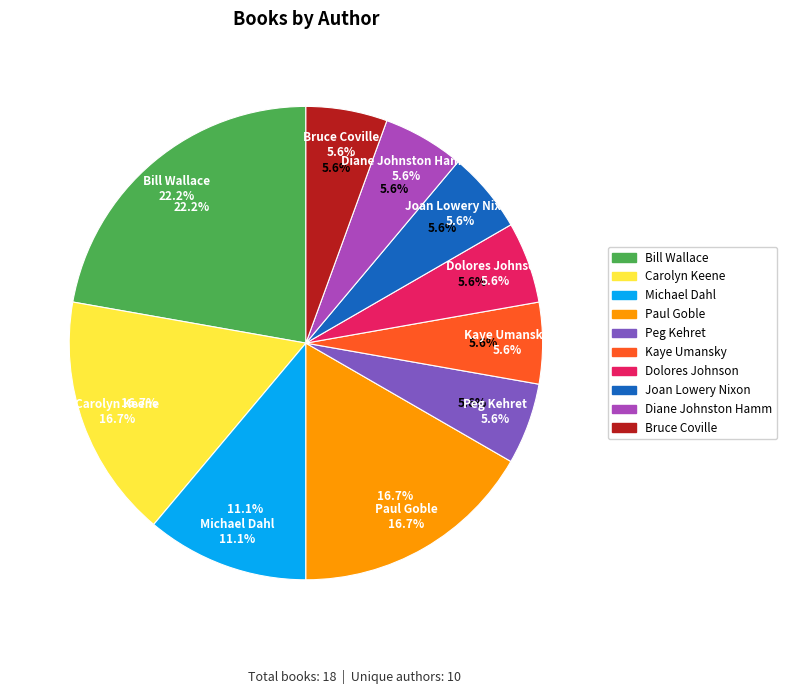

What percentage is NOT represented by Michael Dahl?

88.9%